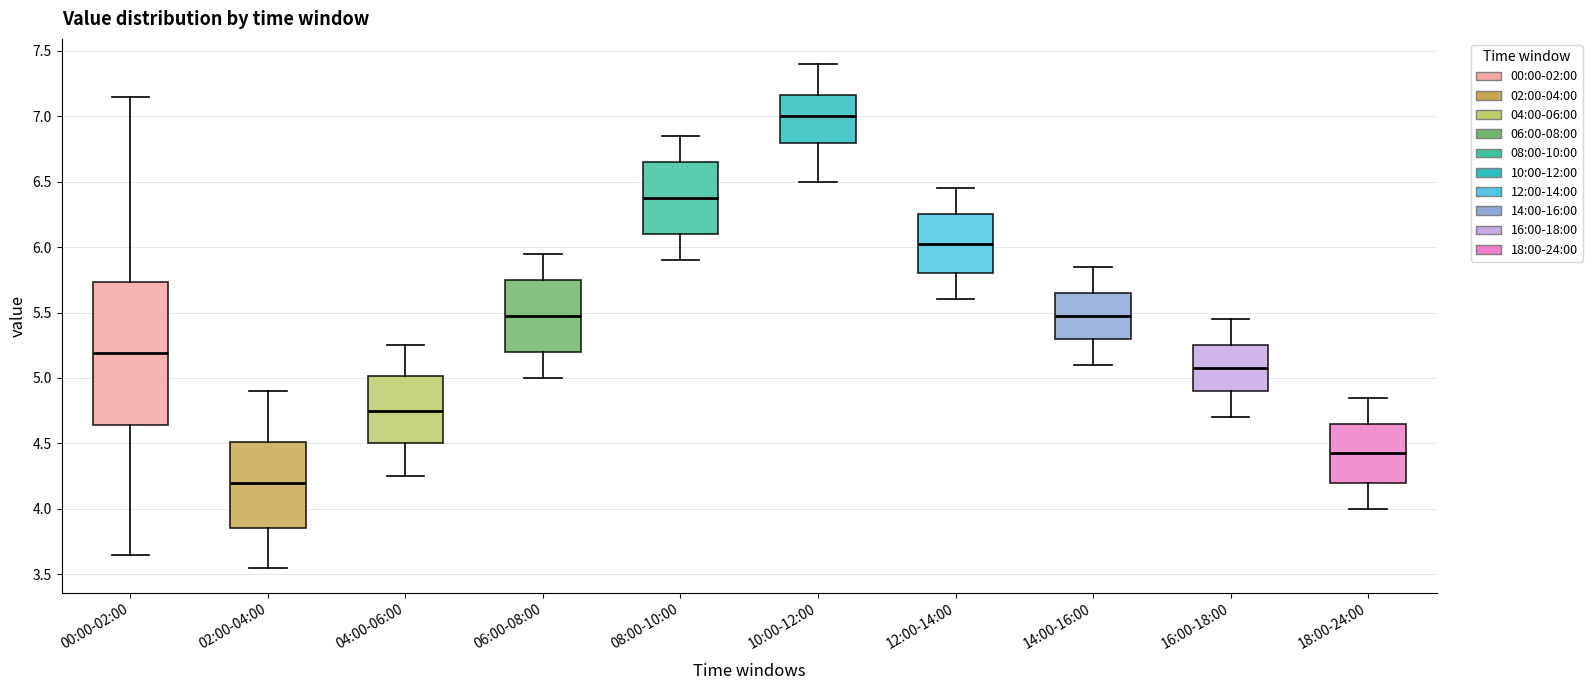

Reading left to right, transcribe this box plot: for each box, give where its median line is, the range the box spans, and where its two whiskers end, as read against the y-axis. The values are not printed on the chart, so give them approximately, as read against the axis.

00:00-02:00: median 5.20, box 4.65 to 5.75, whiskers 3.65 to 7.15
02:00-04:00: median 4.20, box 3.85 to 4.50, whiskers 3.55 to 4.90
04:00-06:00: median 4.75, box 4.50 to 5.00, whiskers 4.25 to 5.25
06:00-08:00: median 5.50, box 5.20 to 5.75, whiskers 5.00 to 5.95
08:00-10:00: median 6.40, box 6.10 to 6.65, whiskers 5.90 to 6.85
10:00-12:00: median 7.00, box 6.80 to 7.15, whiskers 6.50 to 7.40
12:00-14:00: median 6.05, box 5.80 to 6.25, whiskers 5.60 to 6.45
14:00-16:00: median 5.50, box 5.30 to 5.65, whiskers 5.10 to 5.85
16:00-18:00: median 5.10, box 4.90 to 5.25, whiskers 4.70 to 5.45
18:00-24:00: median 4.45, box 4.20 to 4.65, whiskers 4.00 to 4.85